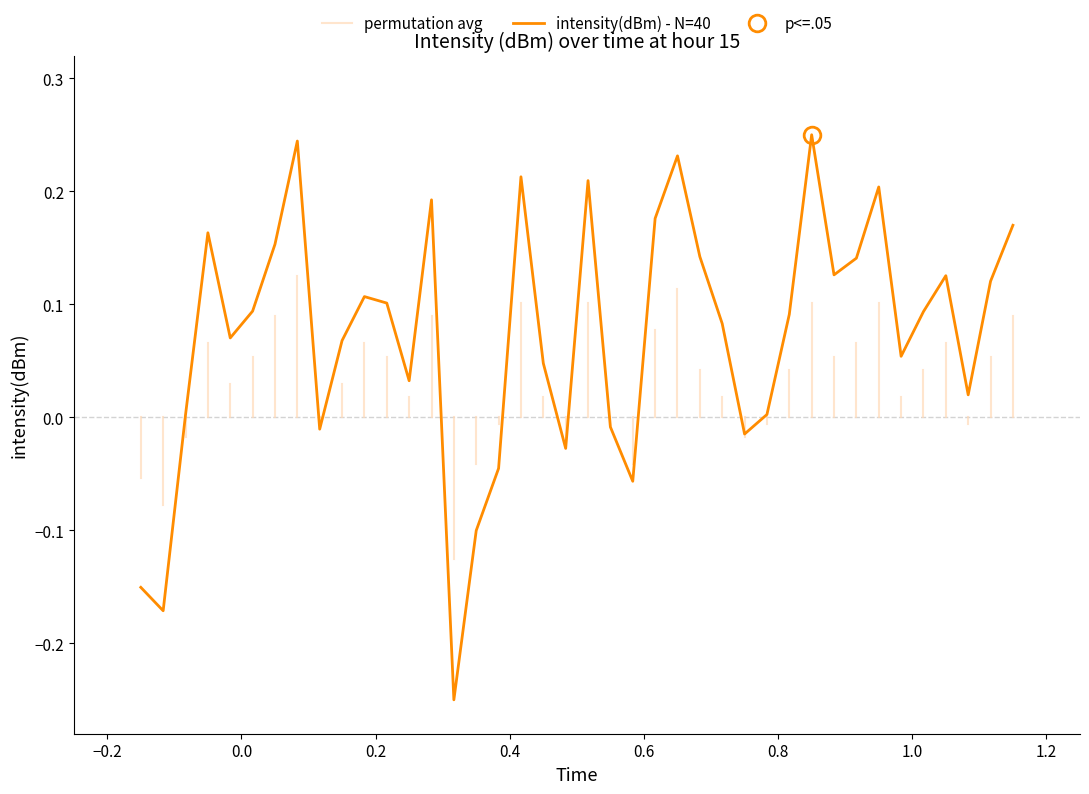

What position from the right is 11?

29